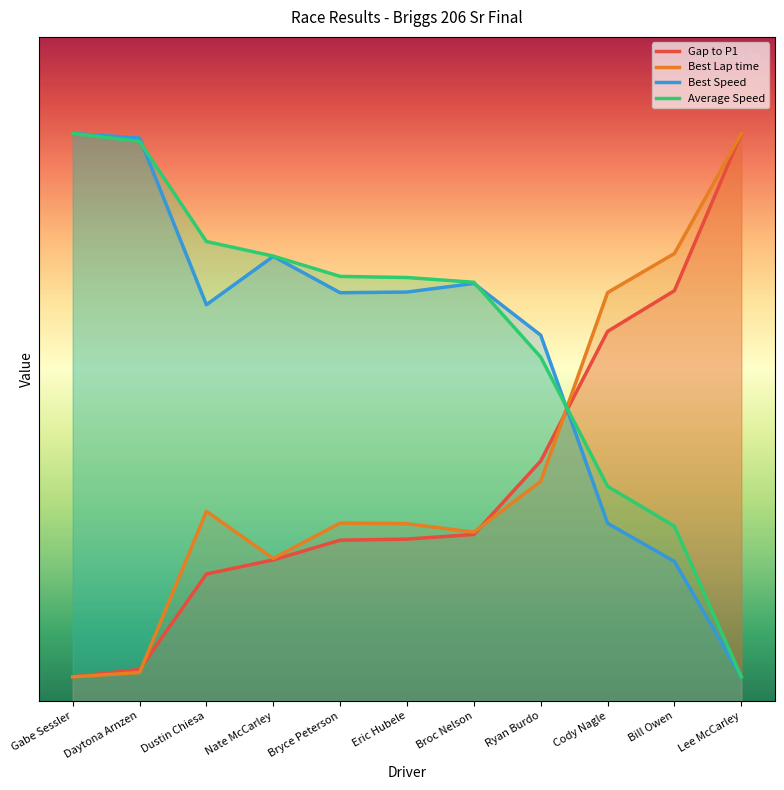

Reading right to left, extract all data points from this chart.

Gap to P1: Lee McCarley=47.0	Bill Owen=34.0	Cody Nagle=30.6	Ryan Burdo=19.9	Broc Nelson=13.8	Eric Hubele=13.4	Bryce Peterson=13.3	Nate McCarley=11.7	Dustin Chiesa=10.5	Daytona Arnzen=2.6	Gabe Sessler=2.0
Best Lap time: Lee McCarley=47.0	Bill Owen=37.1	Cody Nagle=33.8	Ryan Burdo=18.2	Broc Nelson=14.0	Eric Hubele=14.7	Bryce Peterson=14.7	Nate McCarley=11.8	Dustin Chiesa=15.7	Daytona Arnzen=2.4	Gabe Sessler=2.0
Best Speed: Lee McCarley=2.0	Bill Owen=11.6	Cody Nagle=14.7	Ryan Burdo=30.3	Broc Nelson=34.6	Eric Hubele=33.9	Bryce Peterson=33.8	Nate McCarley=36.8	Dustin Chiesa=32.8	Daytona Arnzen=46.6	Gabe Sessler=47.0
Average Speed: Lee McCarley=2.0	Bill Owen=14.5	Cody Nagle=17.8	Ryan Burdo=28.5	Broc Nelson=34.7	Eric Hubele=35.1	Bryce Peterson=35.2	Nate McCarley=36.8	Dustin Chiesa=38.1	Daytona Arnzen=46.3	Gabe Sessler=47.0